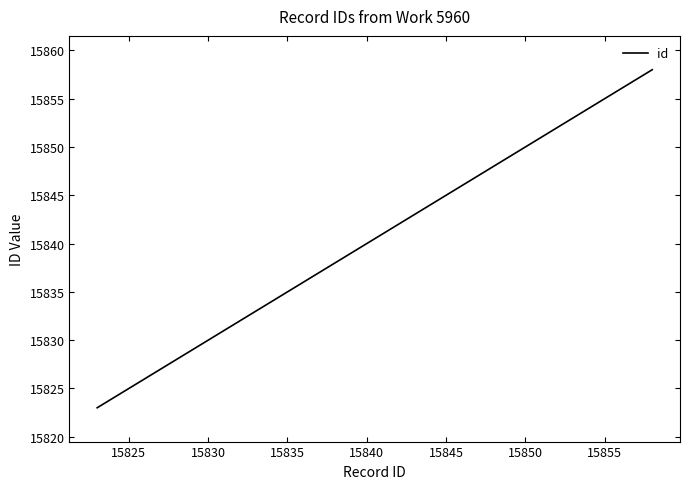

What is the minimum value shown in the chart?

15823